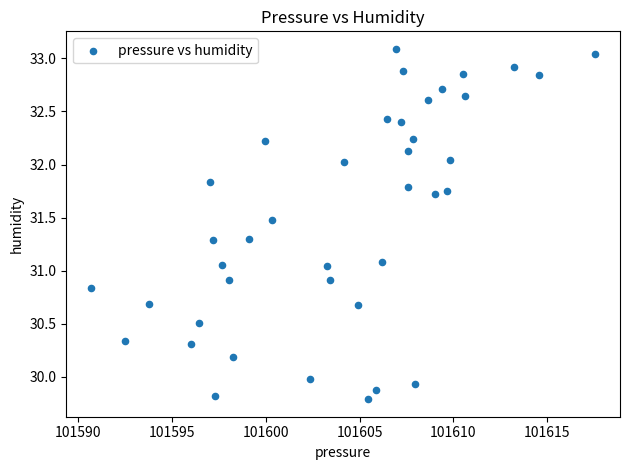

What is the range of Y values (max minus min)?

3.3